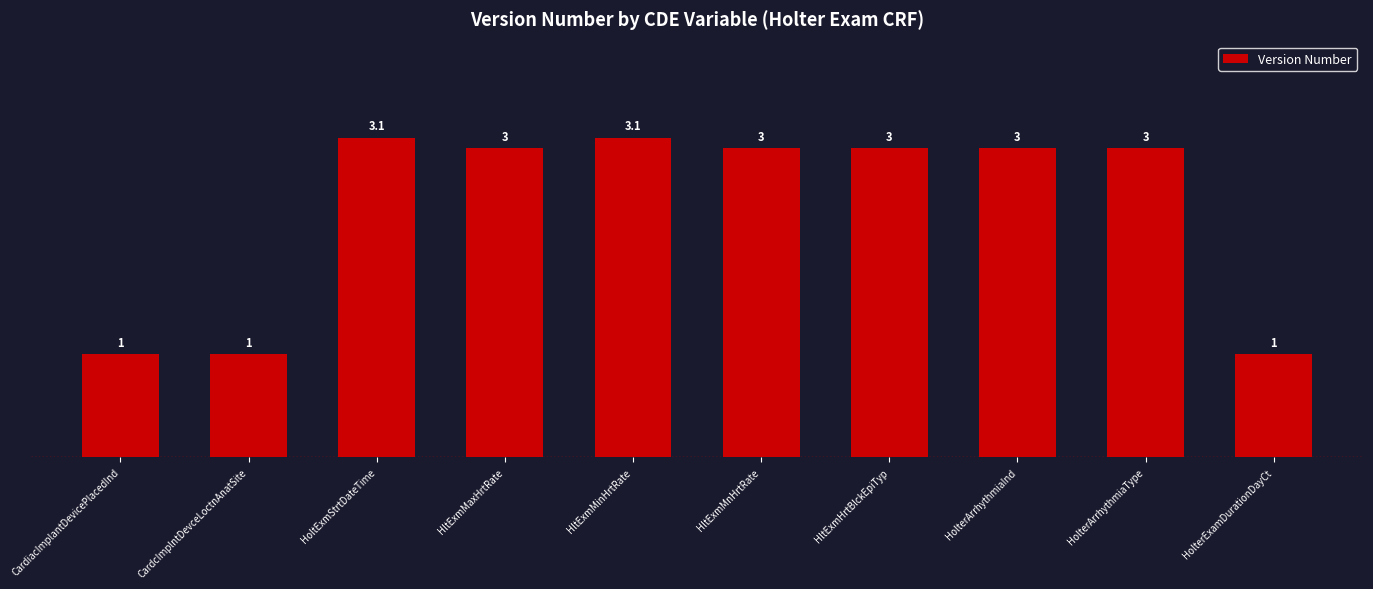

How many bars are there in total?

10